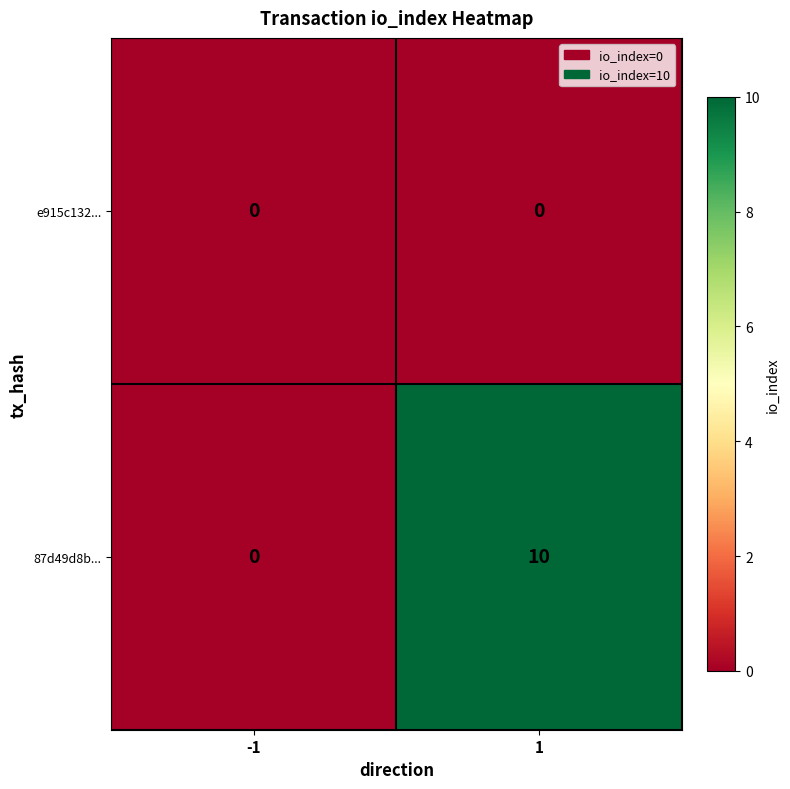

Which series has the widest spread of values?

87d49d8b...